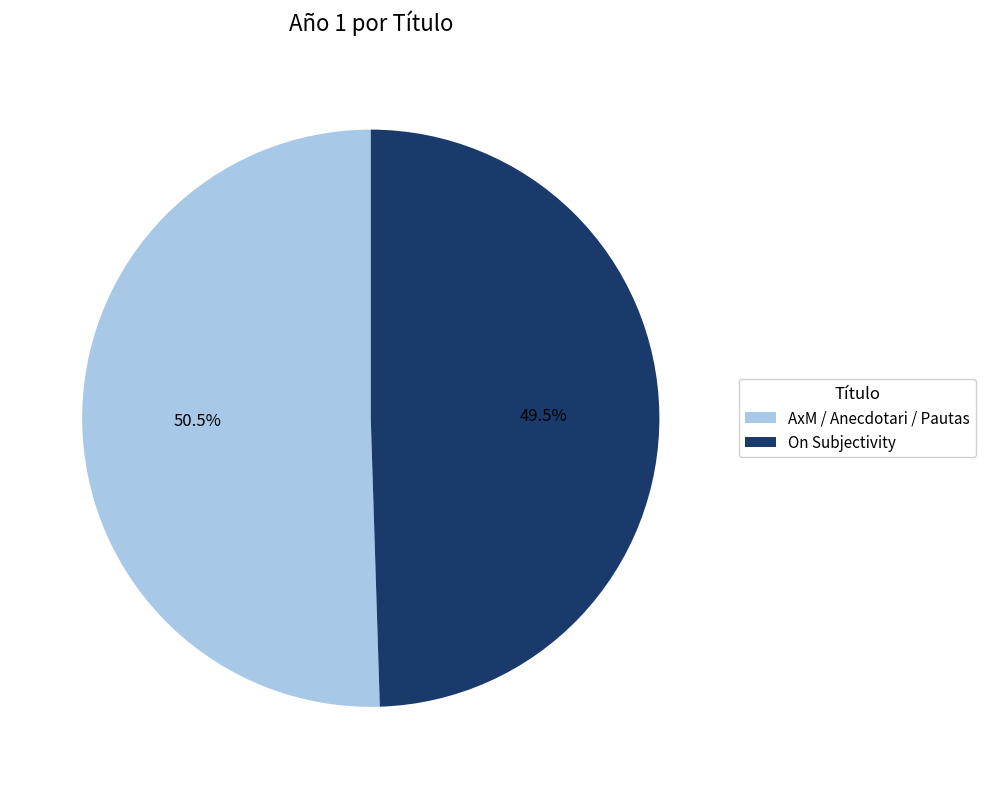

How much of the chart is everything except AxM / Anecdotari / Pautas?

49.5%